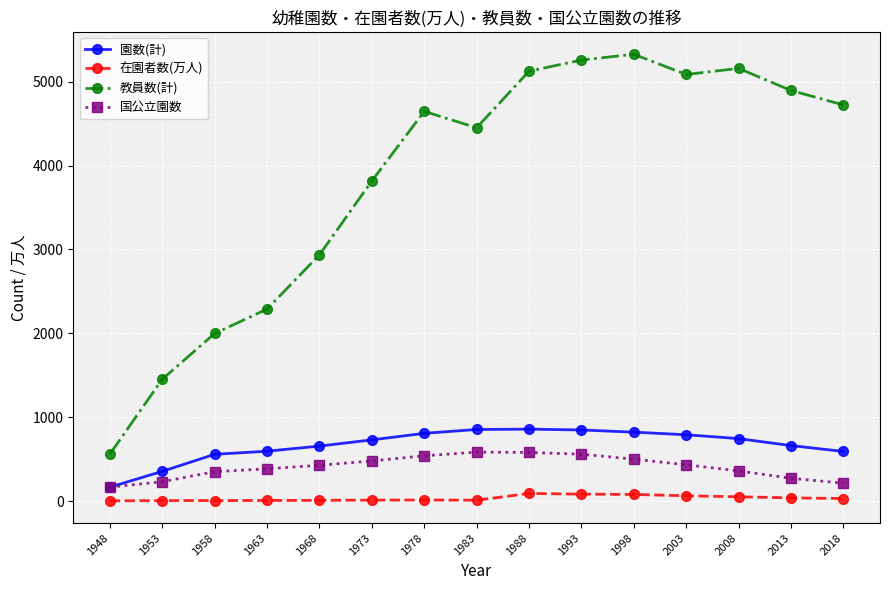

Rank the series by their maximum value, from highest to lowest.

教員数(計), 園数(計), 国公立園数, 在園者数(万人)